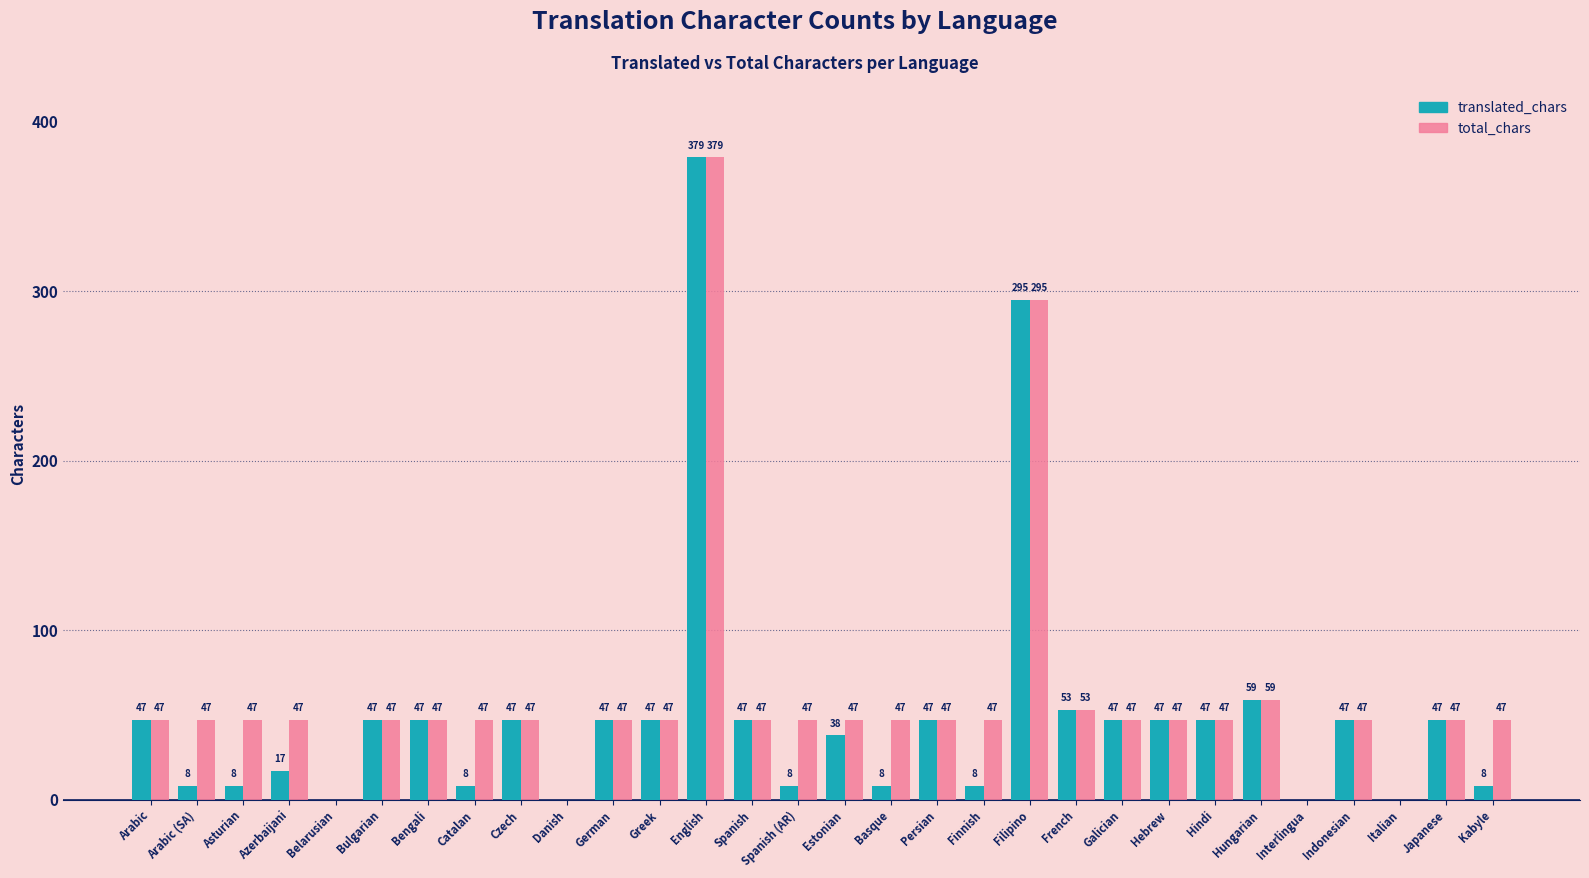

Between Finnish and Filipino, which series saw the biggest shift?

translated_chars